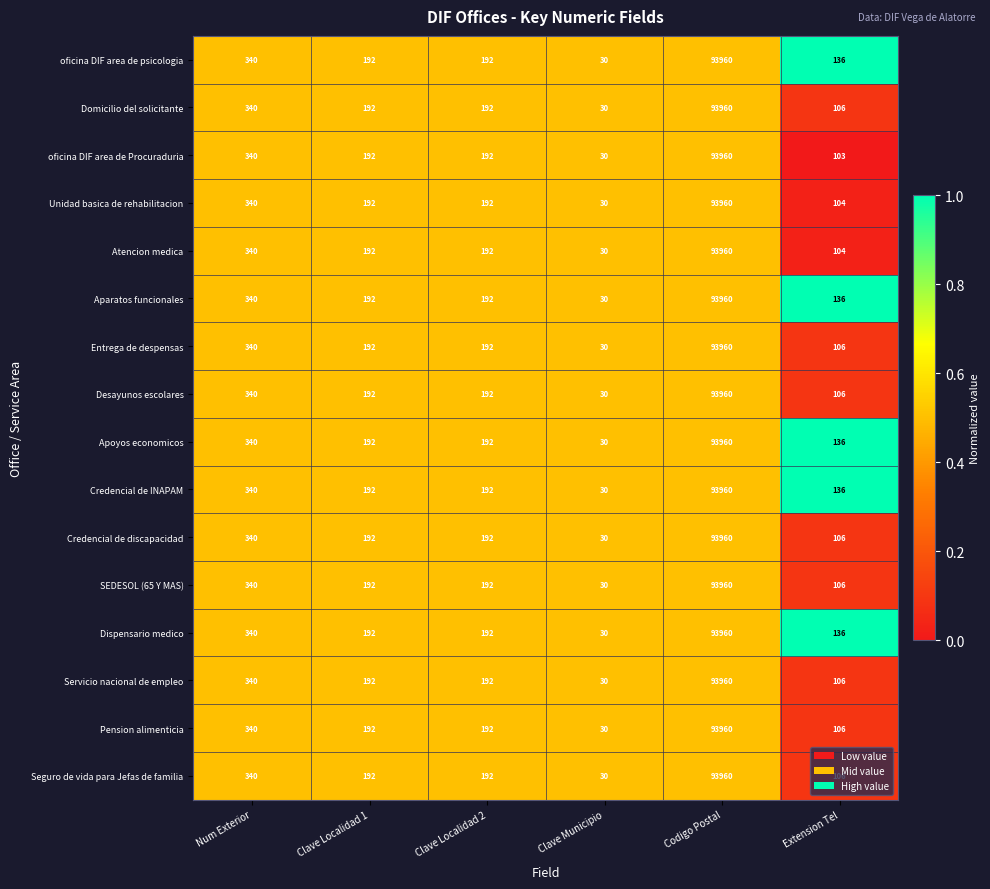

What is the sum of all SEDESOL (65 Y MAS) values?

94820